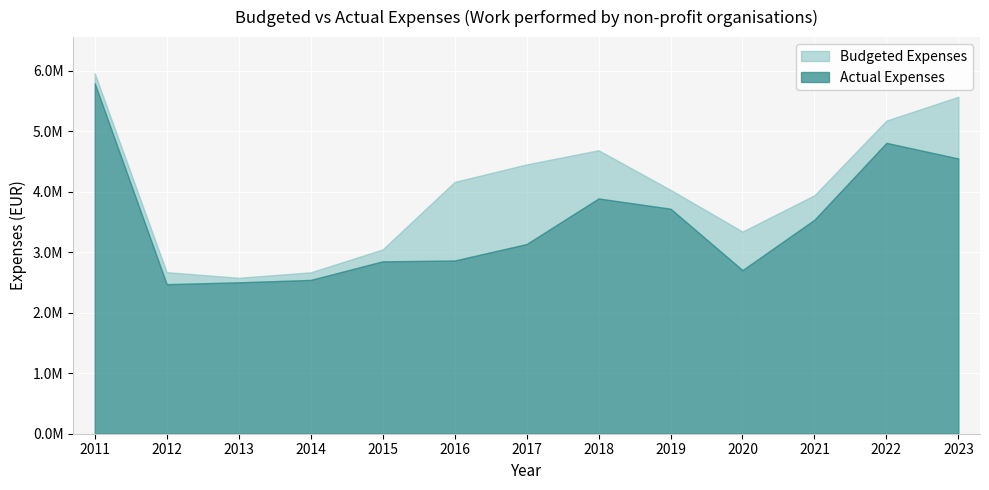

What is the difference between the Actual Expenses values at 2017 and 2018?

753495.3